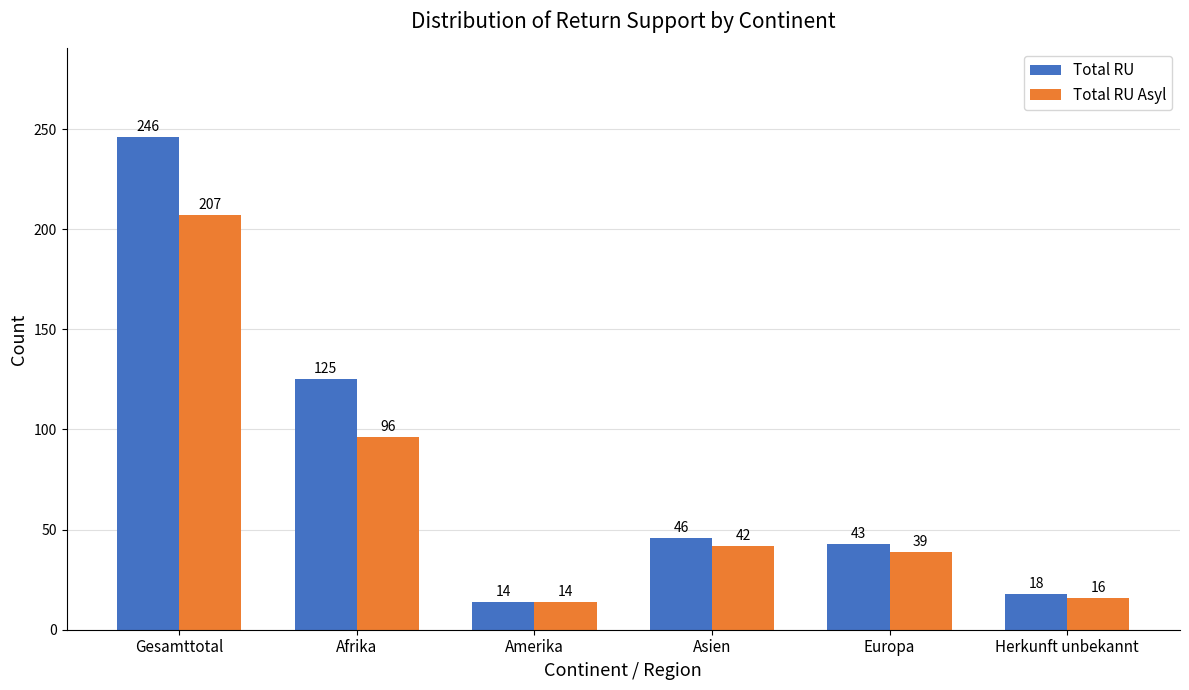

At which label does Total RU reach its minimum?

Amerika